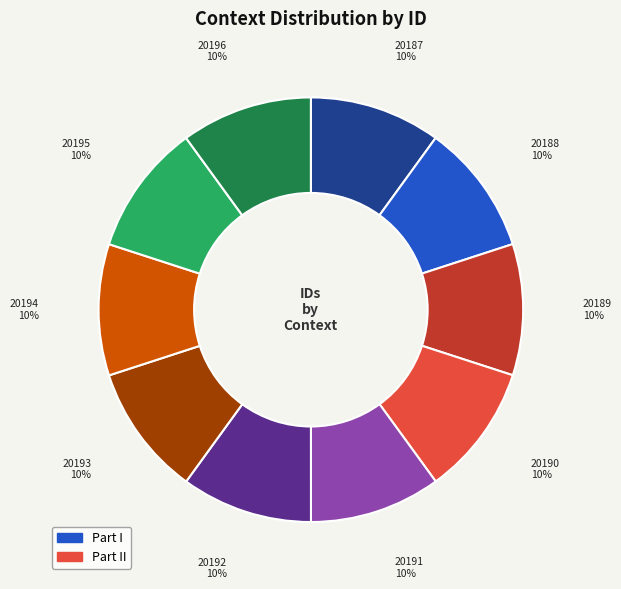

Does any single category account for the majority?

No